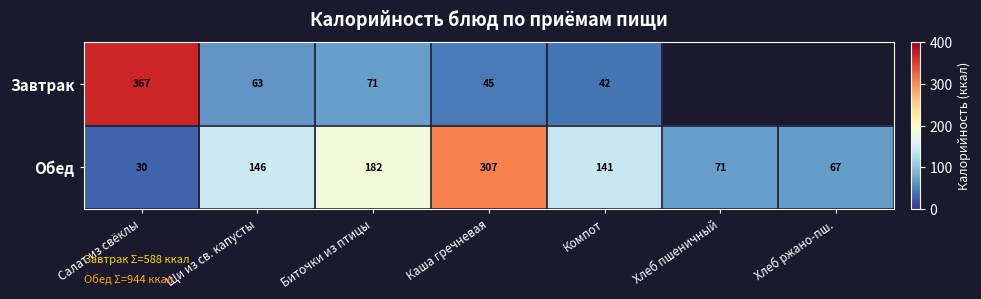

Is the value of Обед at Каша гречневая greater than the value of Завтрак at Биточки из птицы?

Yes